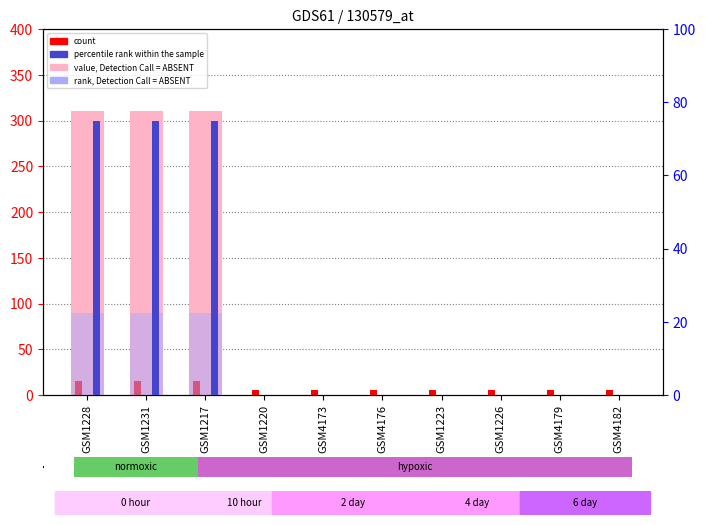

What are all the series names shown in the legend?

value, Detection Call = ABSENT, count, percentile rank within the sample, rank, Detection Call = ABSENT